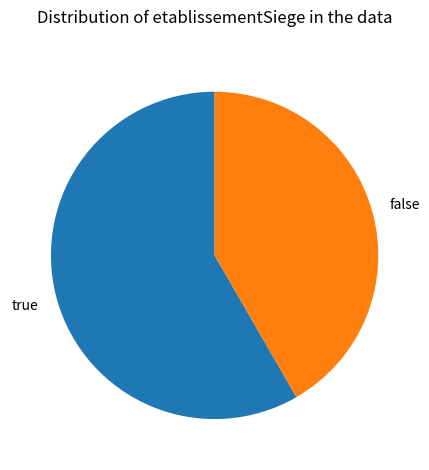

Rank the categories by value from highest to lowest.

true, false